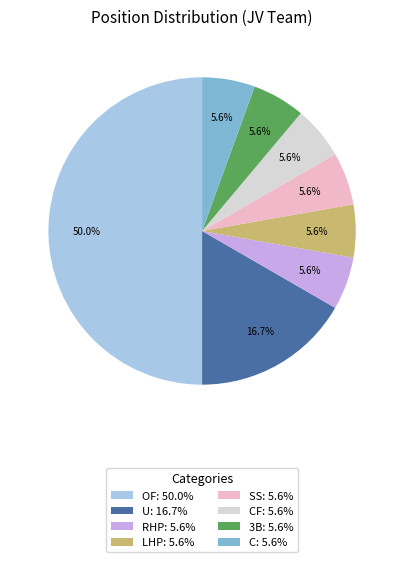

Approximately how many times larger is the value at C: 5.6% compared to SS: 5.6%?

1.0